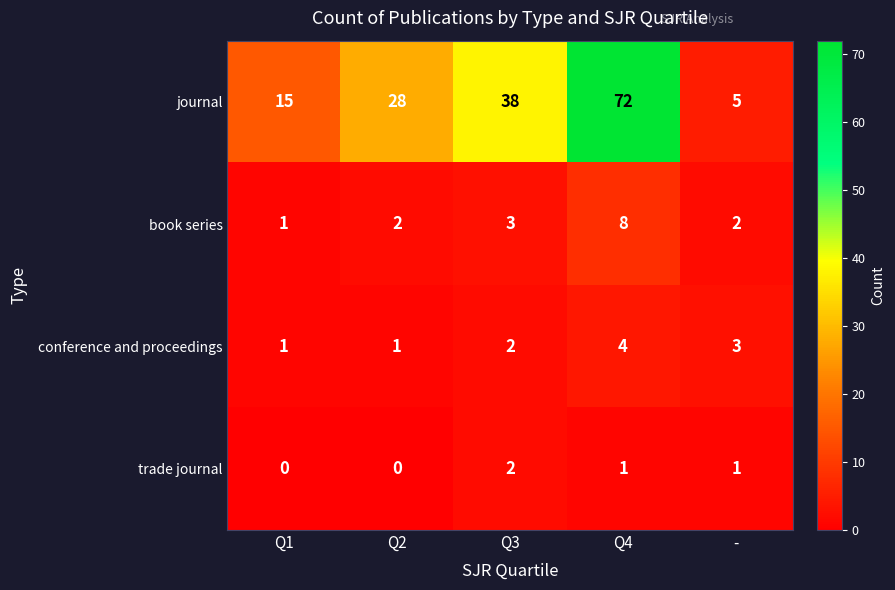

What is the spread (max minus min) of values at Q1?

15